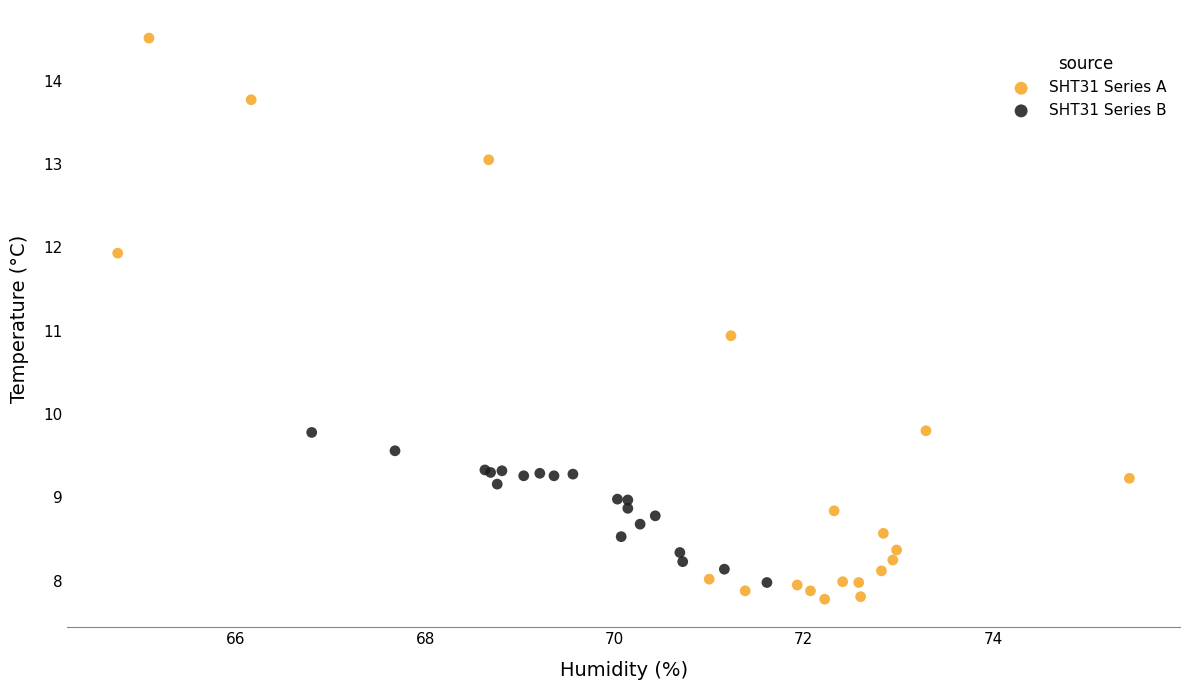

Which series contains the highest Y value?

SHT31 Series A